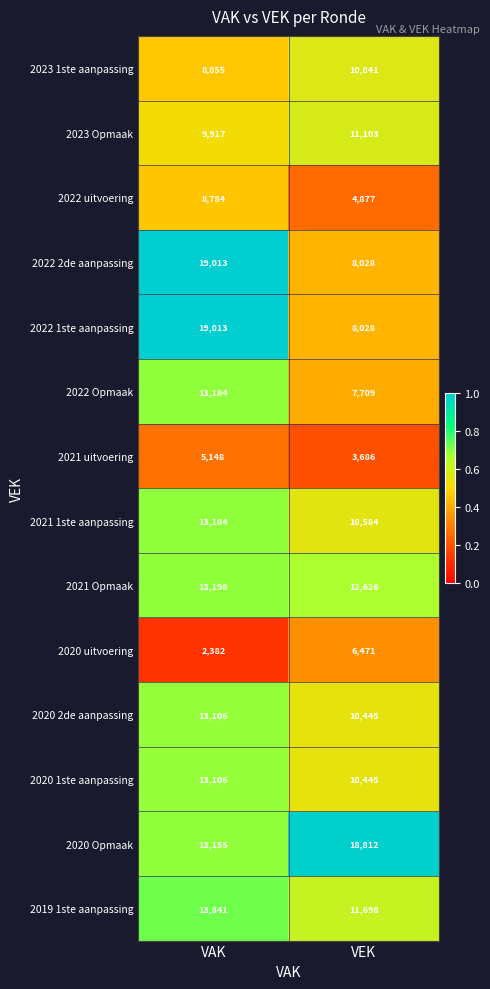

The 2020 uitvoering series shows 4170 at VEK. True or false?

False